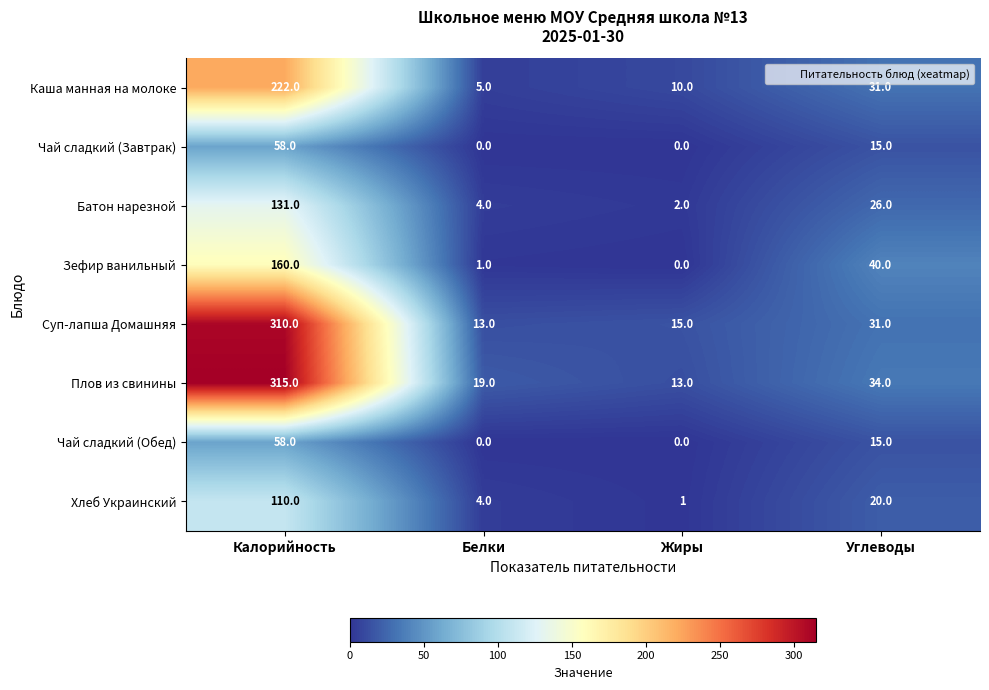

Between Белки and Углеводы, which series saw the biggest shift?

Зефир ванильный